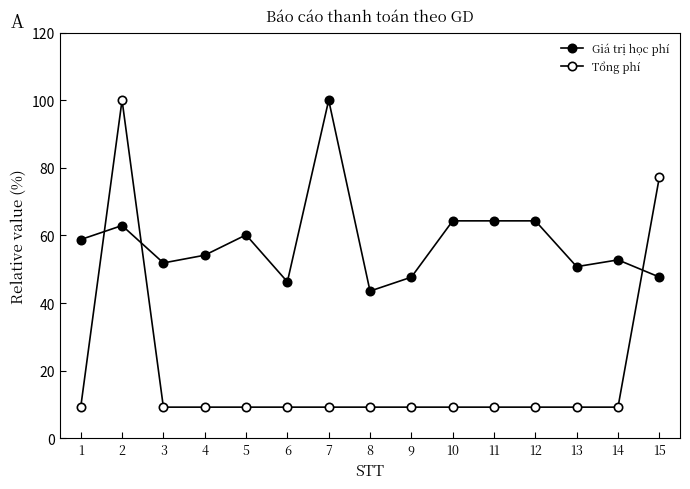

What is the total value across all series at 15?

124.9